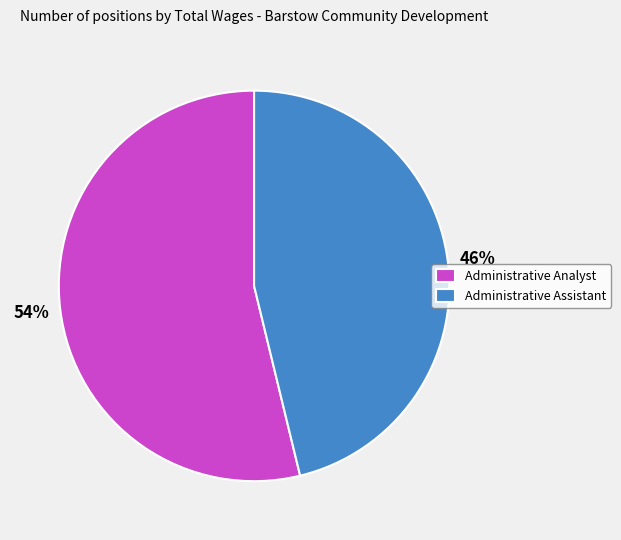

What is the ratio of the value at Administrative Analyst to the value at Administrative Assistant?

1.2